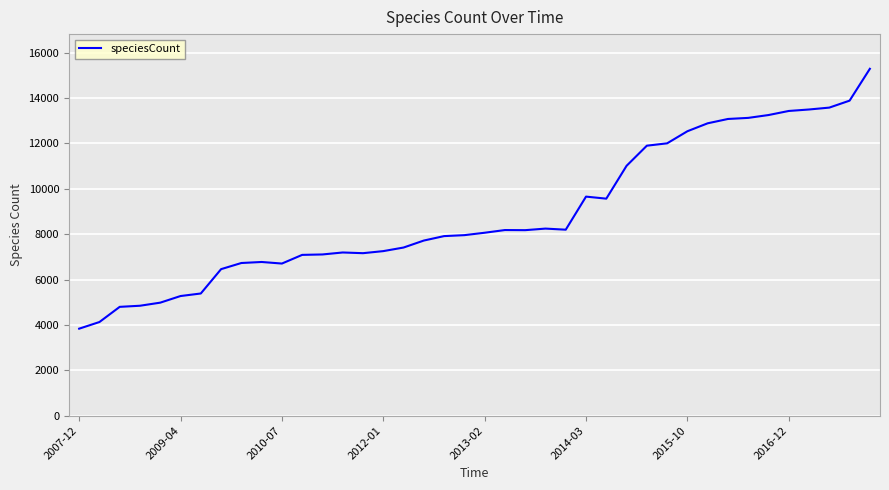

What is the greatest value displayed?

15292